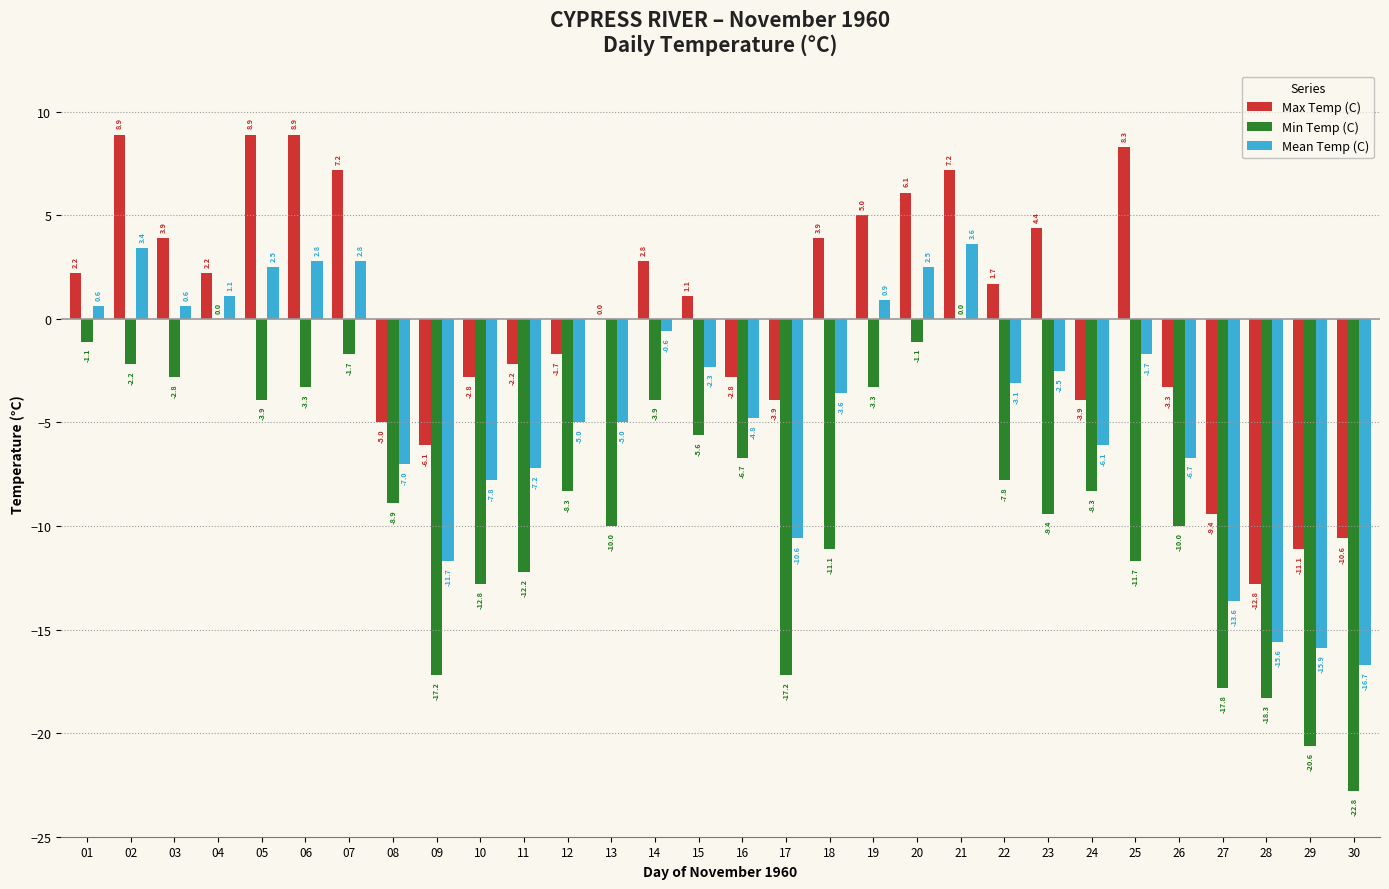

Which series has the largest total across all categories?

Max Temp (C)